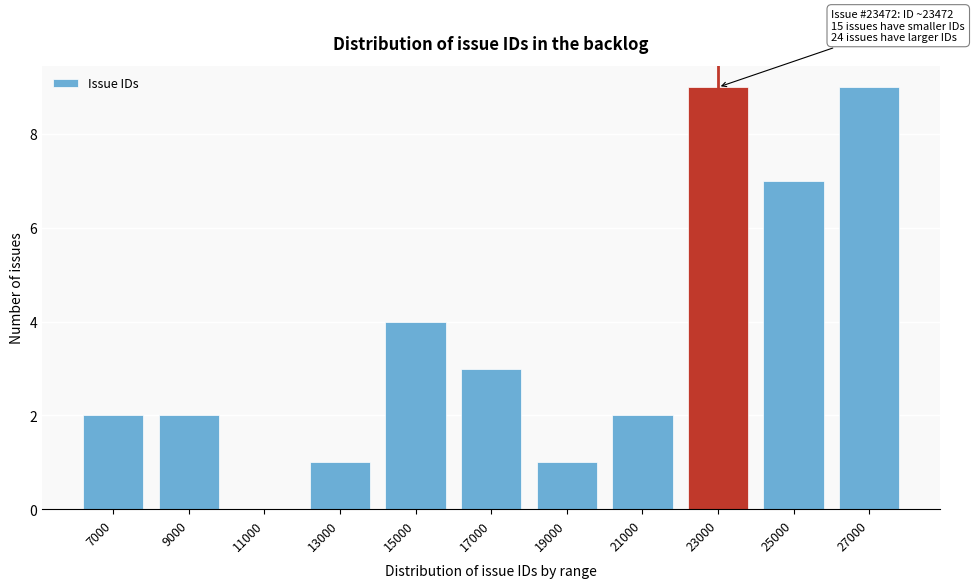

Reading right to left, what are all the values shown in this chart?

27000=9	25000=7	23000=9	21000=2	19000=1	17000=3	15000=4	13000=1	11000=0	9000=2	7000=2